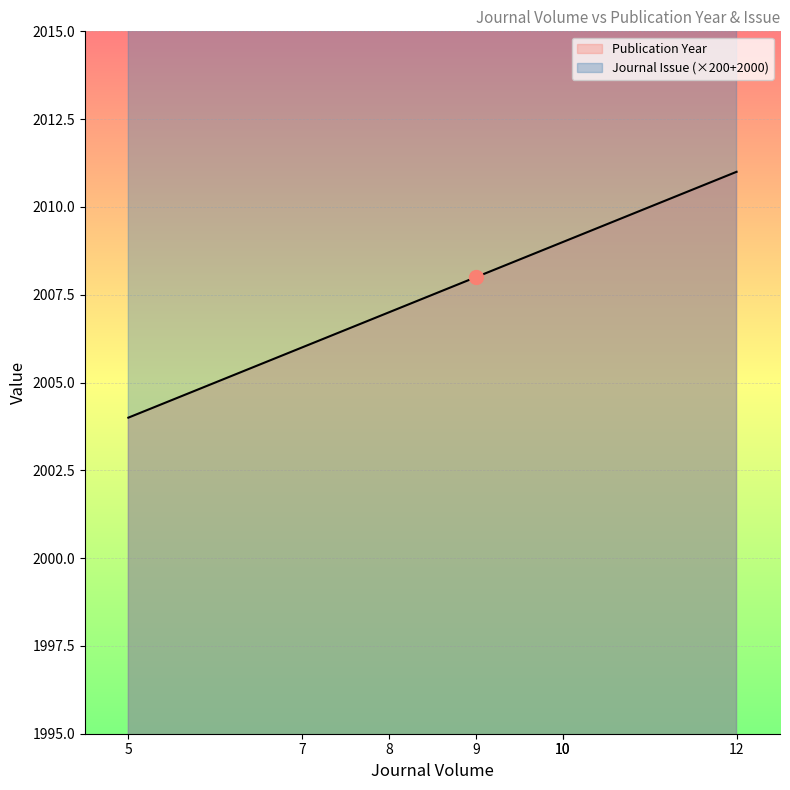

What is the value of the Journal Issue point at the 4th from the left?

3400